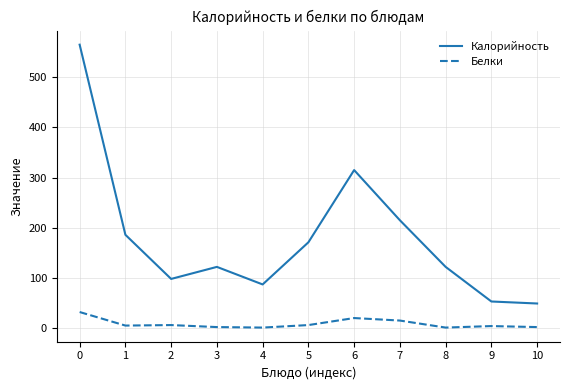

Count the number of categories in the chart.

11